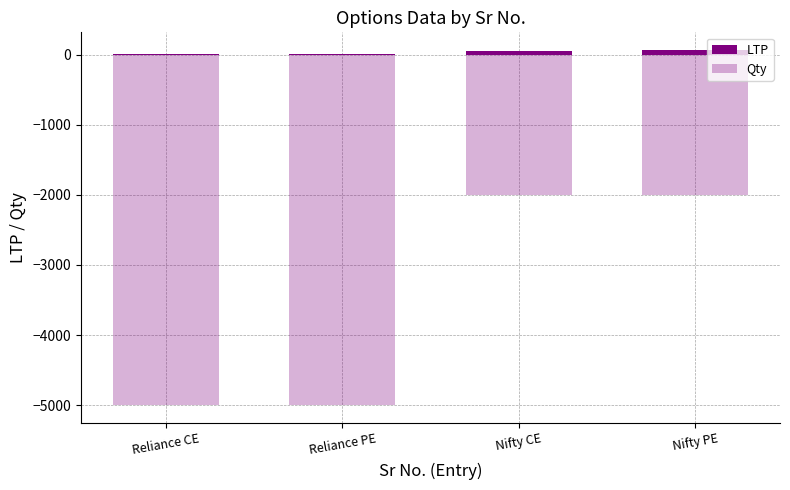

What is the spread (max minus min) of values at Reliance CE?

5002.0